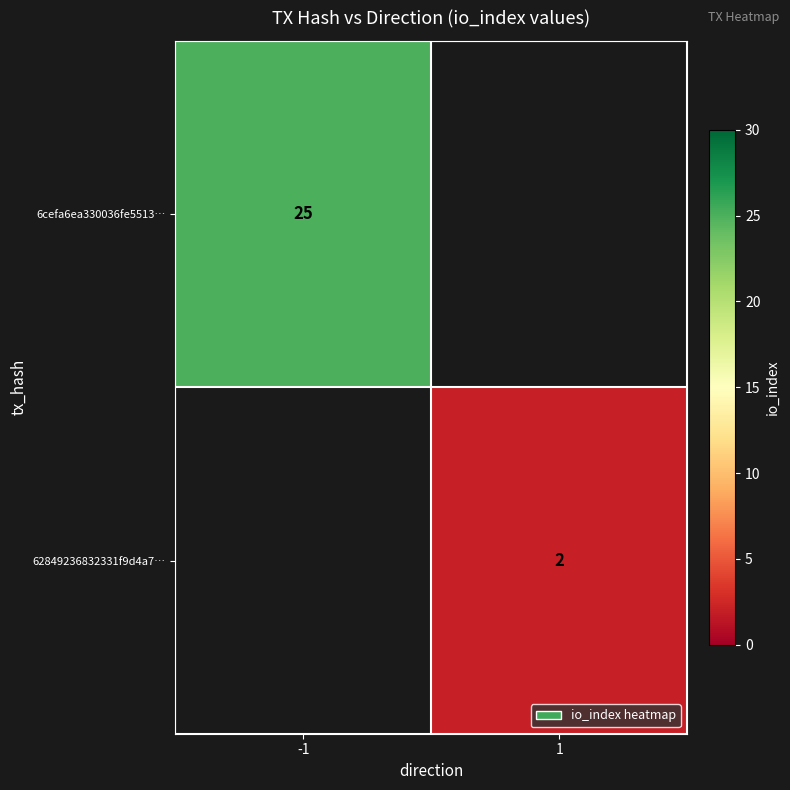

At how many categories does at least one series exceed 6?

1